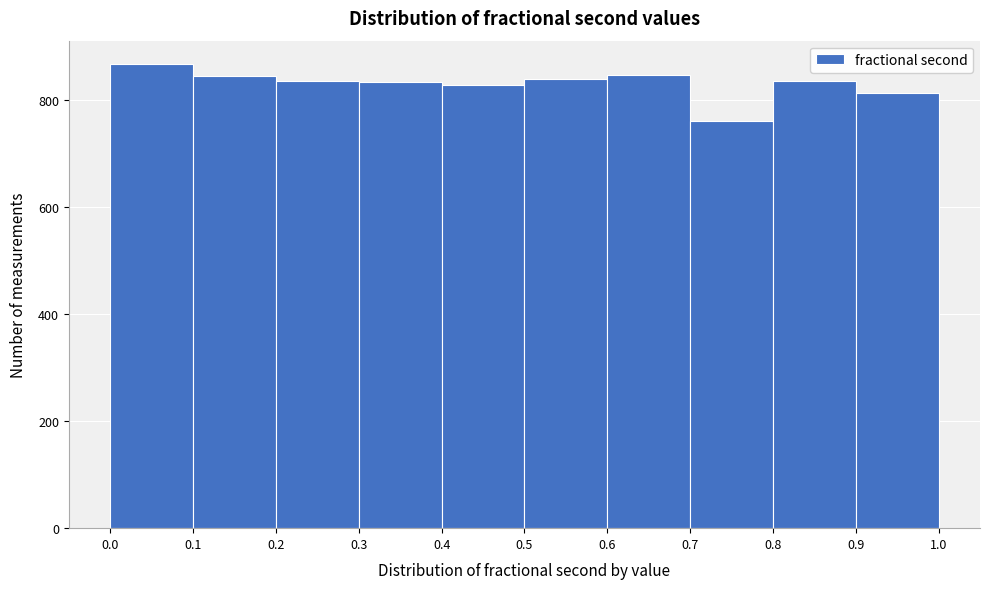

What is the height of the bar covering 0.6 to 0.7 on the x-axis? The values are not printed on the chart, so give them approximately, as read against the axis.

840